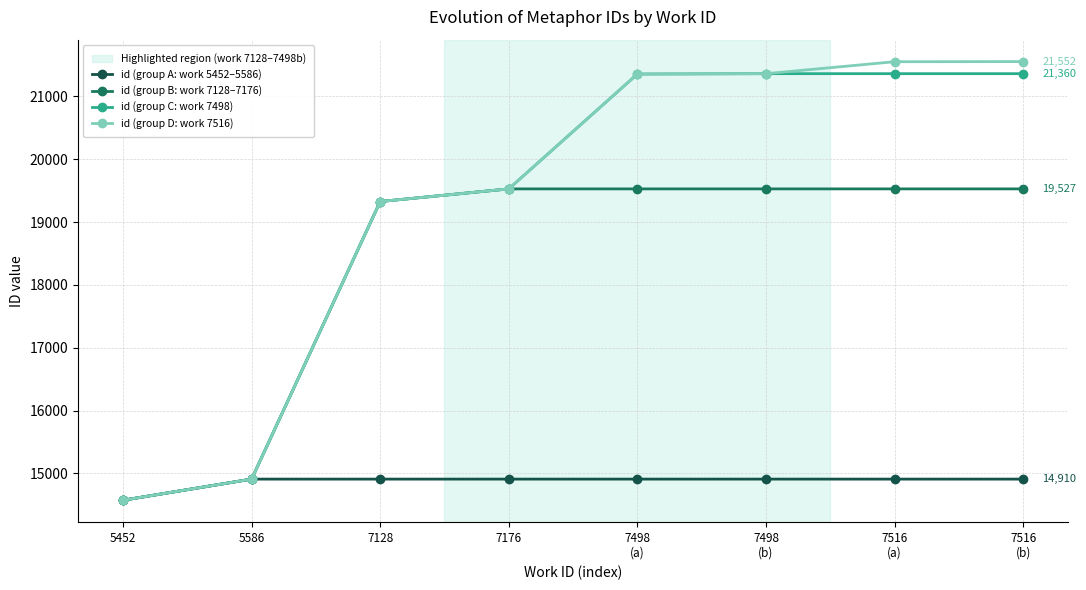

The id (group C: work 7498) series shows 26551 at 5586. True or false?

False